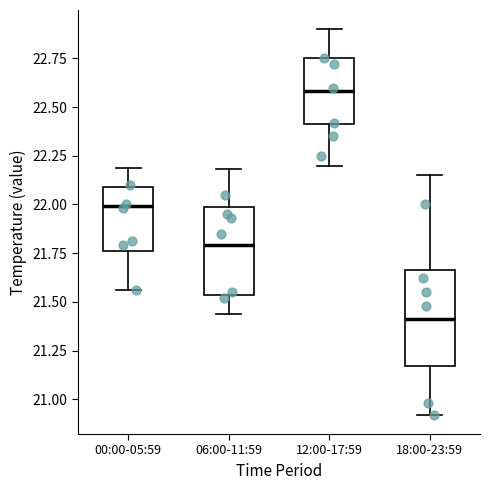

Reading left to right, read every box against the y-axis: the position of its median line, the range the box covers, and the ends of its whiskers. The values are not printed on the chart, so give them approximately, as read against the axis.

00:00-05:59: median 22.00, box 21.75 to 22.10, whiskers 21.55 to 22.20
06:00-11:59: median 21.80, box 21.55 to 22.00, whiskers 21.45 to 22.20
12:00-17:59: median 22.60, box 22.40 to 22.75, whiskers 22.20 to 22.90
18:00-23:59: median 21.40, box 21.15 to 21.65, whiskers 20.90 to 22.15